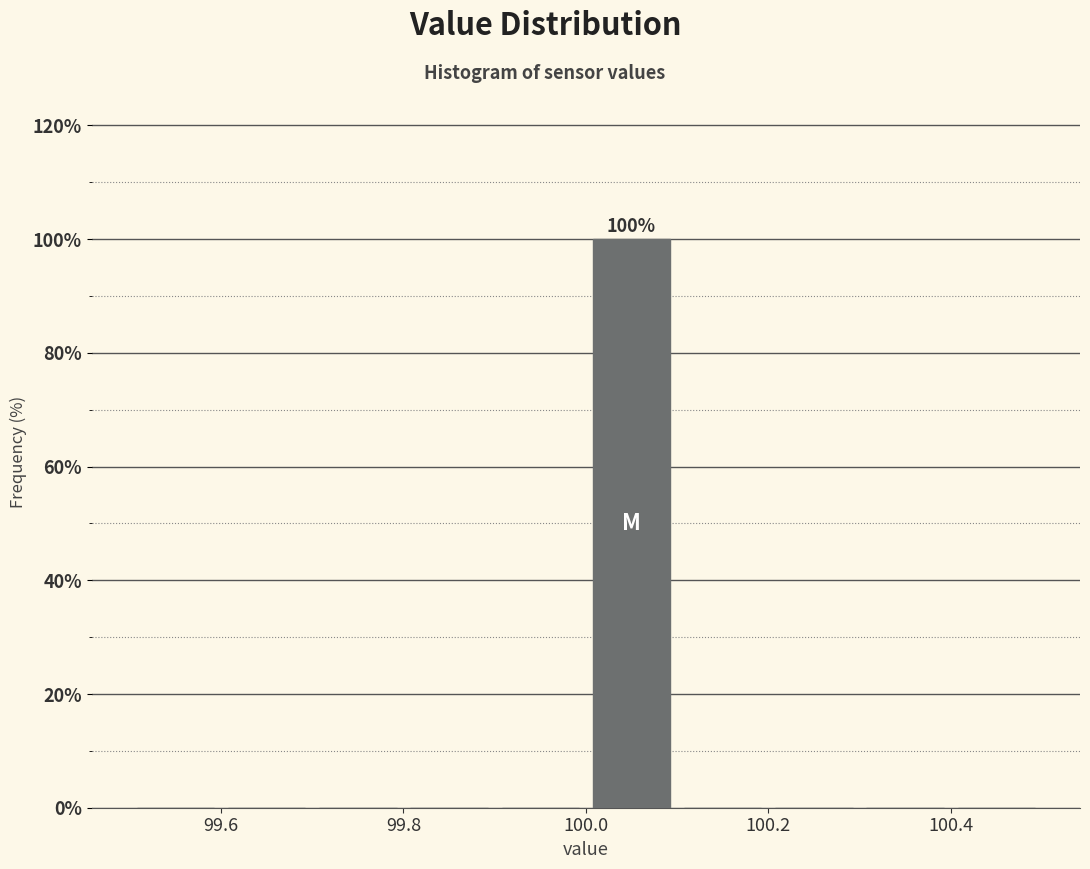

Which range on the x-axis has the tallest bar?

100.0 to 100.1